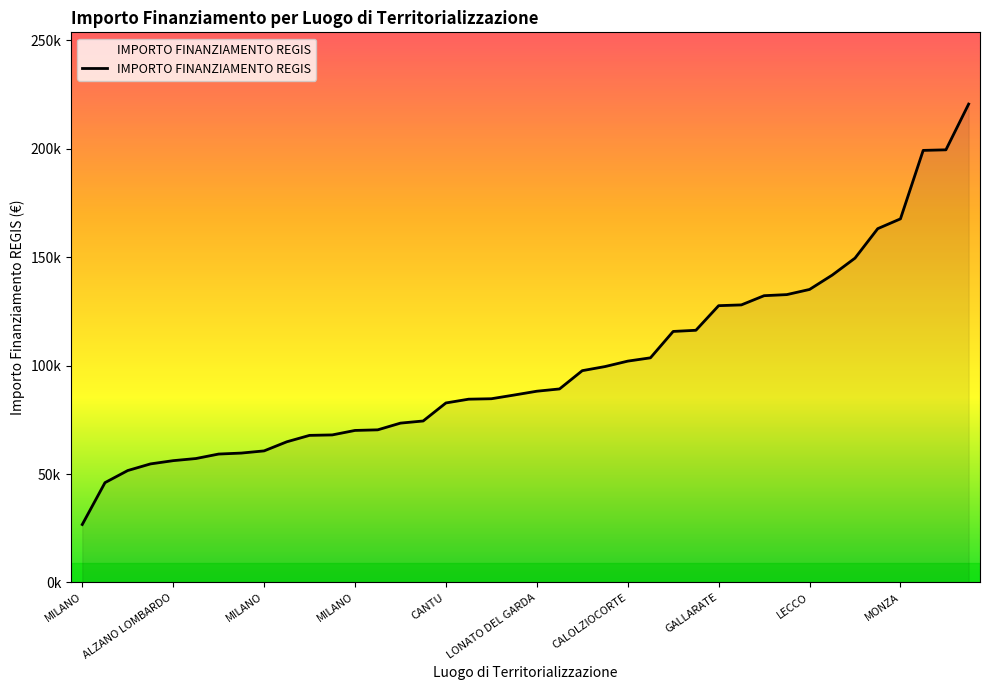

Is this an area chart (filled region under the line)?

Yes